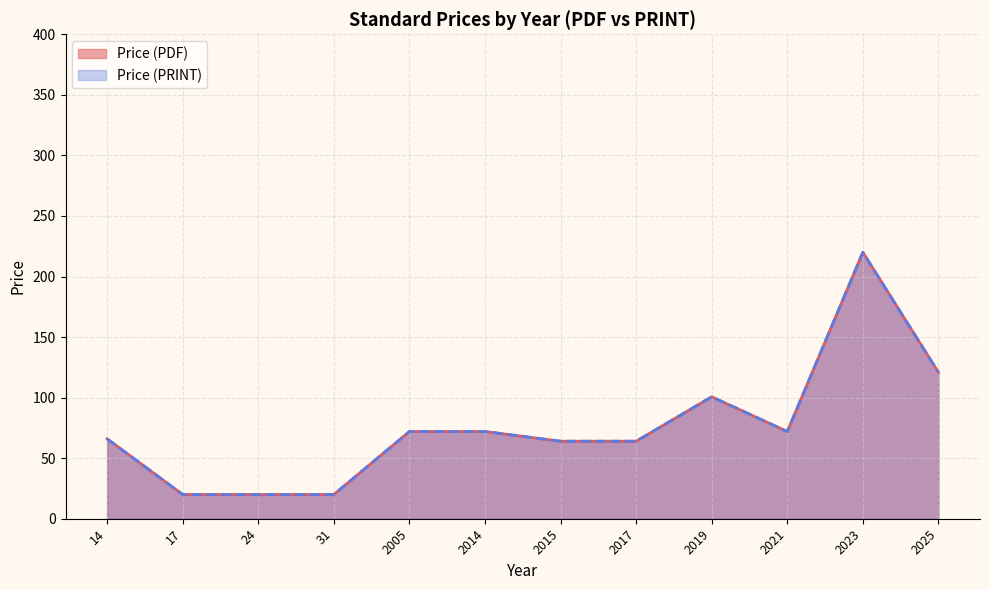

True or false: Price (PRINT) and Price (PDF) intersect in this chart.

False